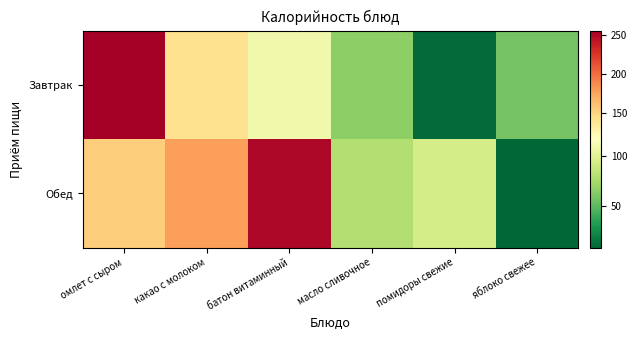

What is the greatest value displayed?

256